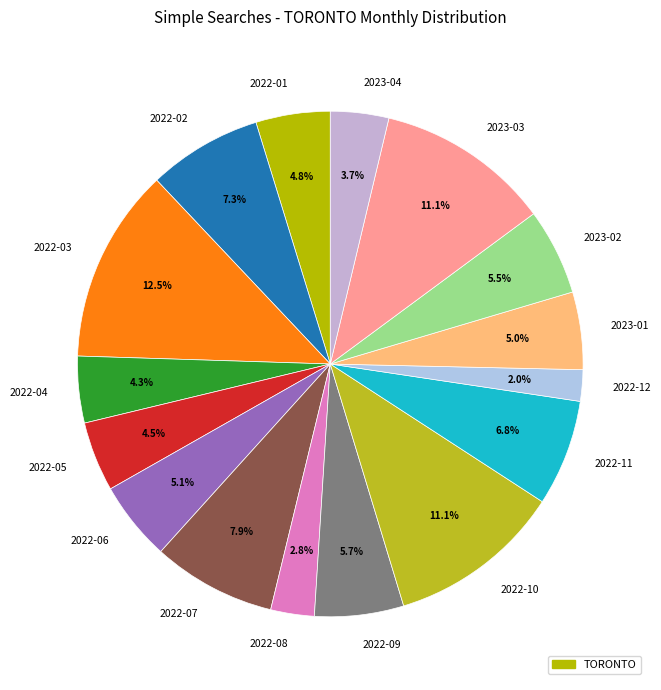

Which has a higher value, 2022-11 or 2022-01?

2022-11